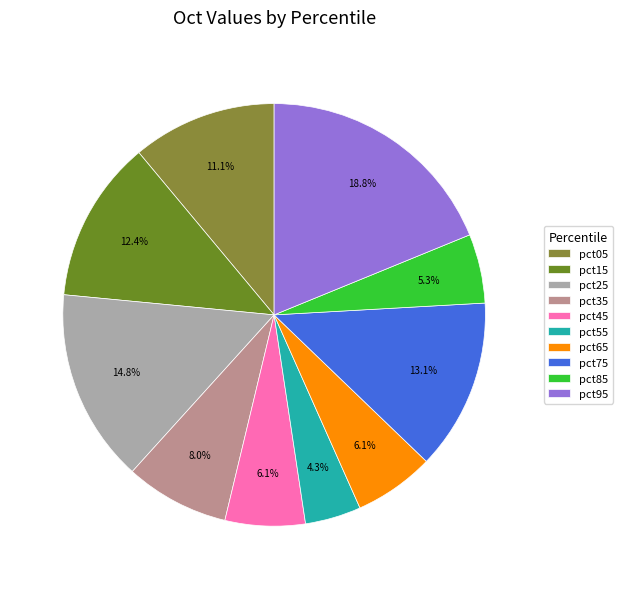

To the nearest percent, what is the combined percentage of pct95 and pct45?

25%